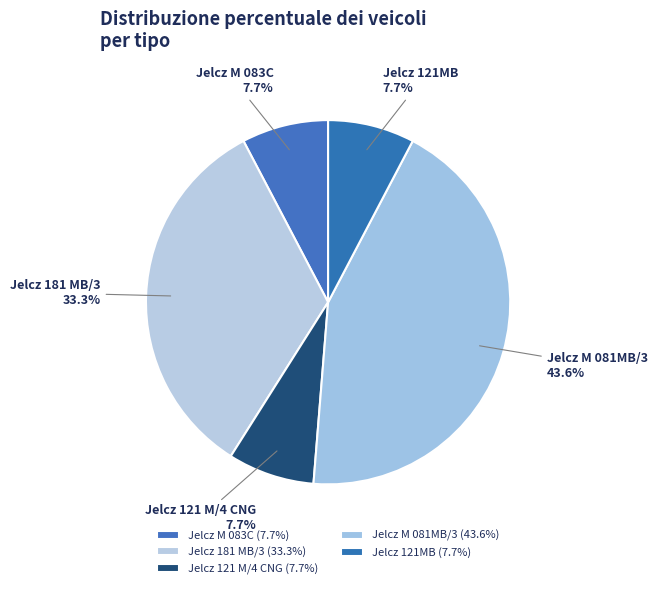

To the nearest percent, what percentage of the pie is Jelcz 121MB?

8%